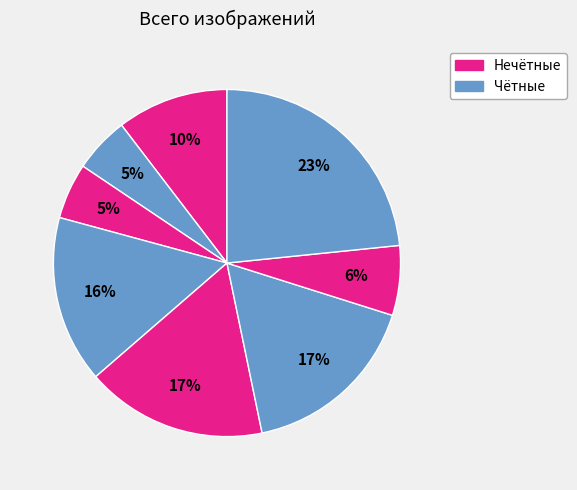

How many segments does this pie chart have?

8